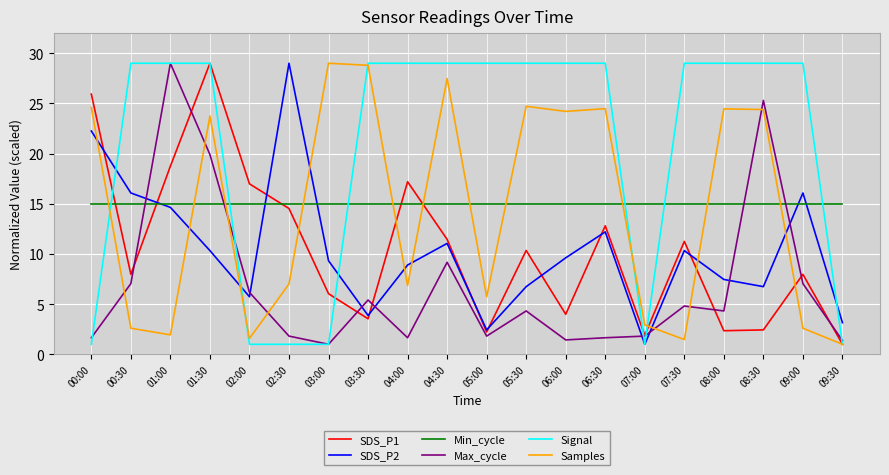

What is the difference between the highest and lowest values at 07:00?

14.0